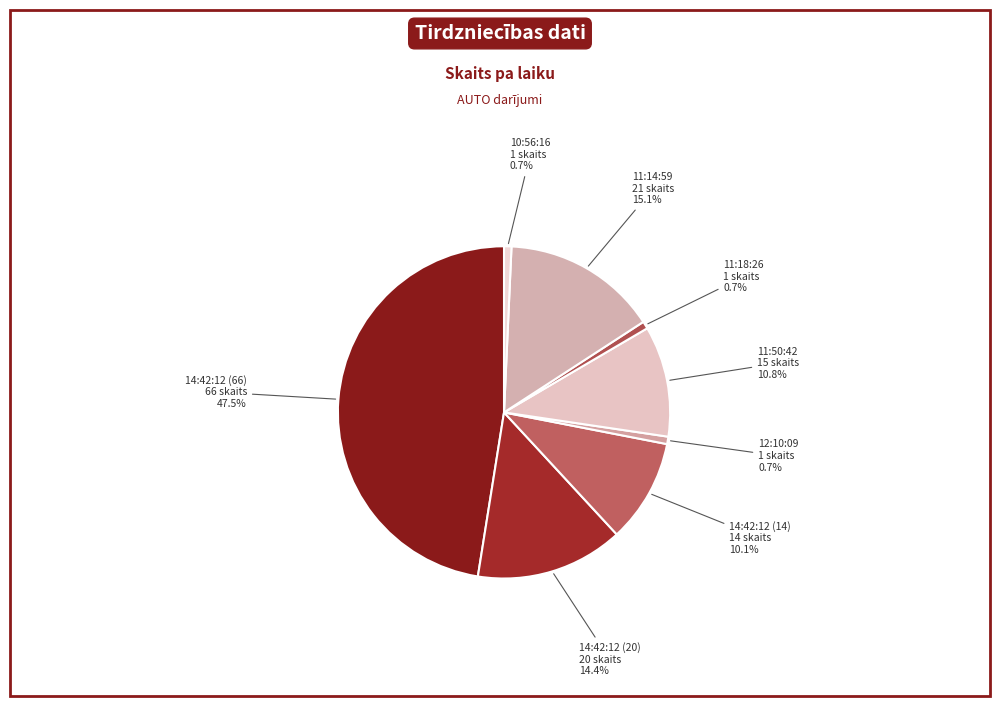

Count the number of slices in the pie.

8